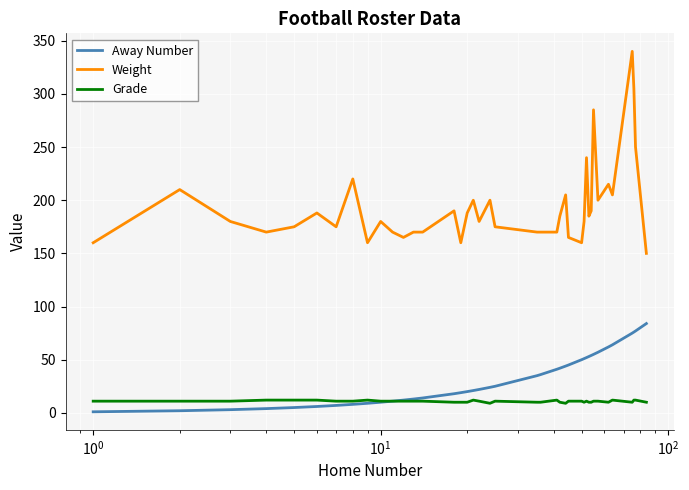

List the series in order of their peak value, lowest first.

Grade, Away Number, Weight